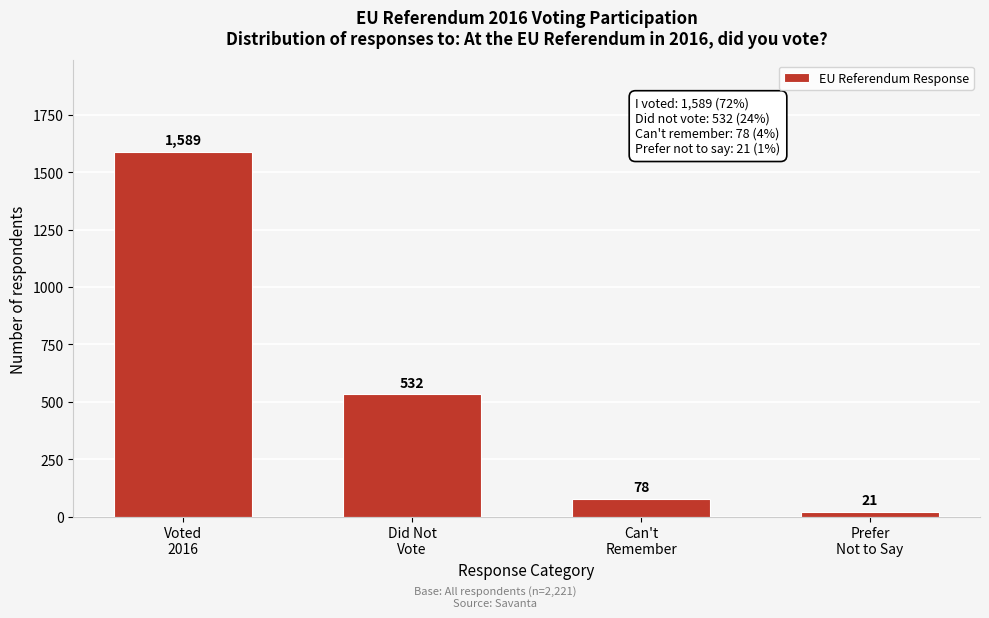

Reading left to right, extract all data points from this chart.

1589	532	78	21